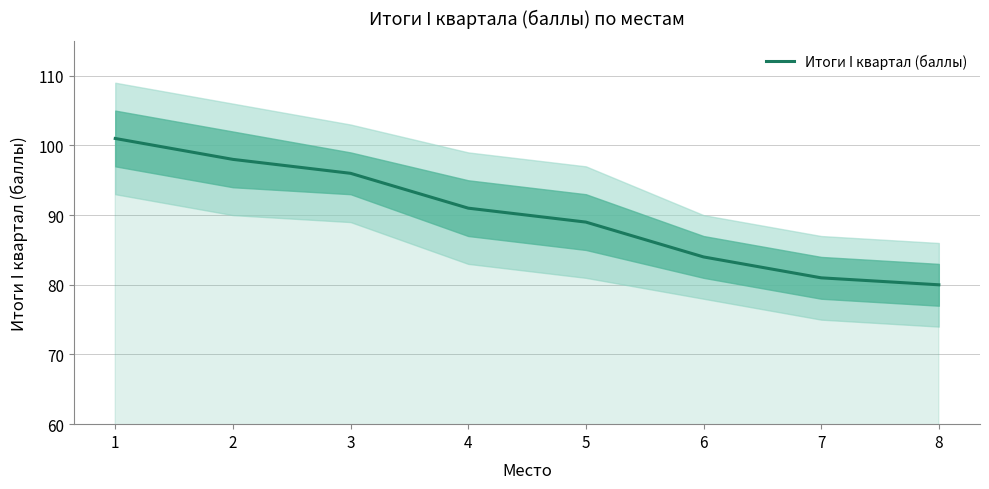

Reading left to right, what are all the values shown in this chart?

1=101	2=98	3=96	4=91	5=89	6=84	7=81	8=80